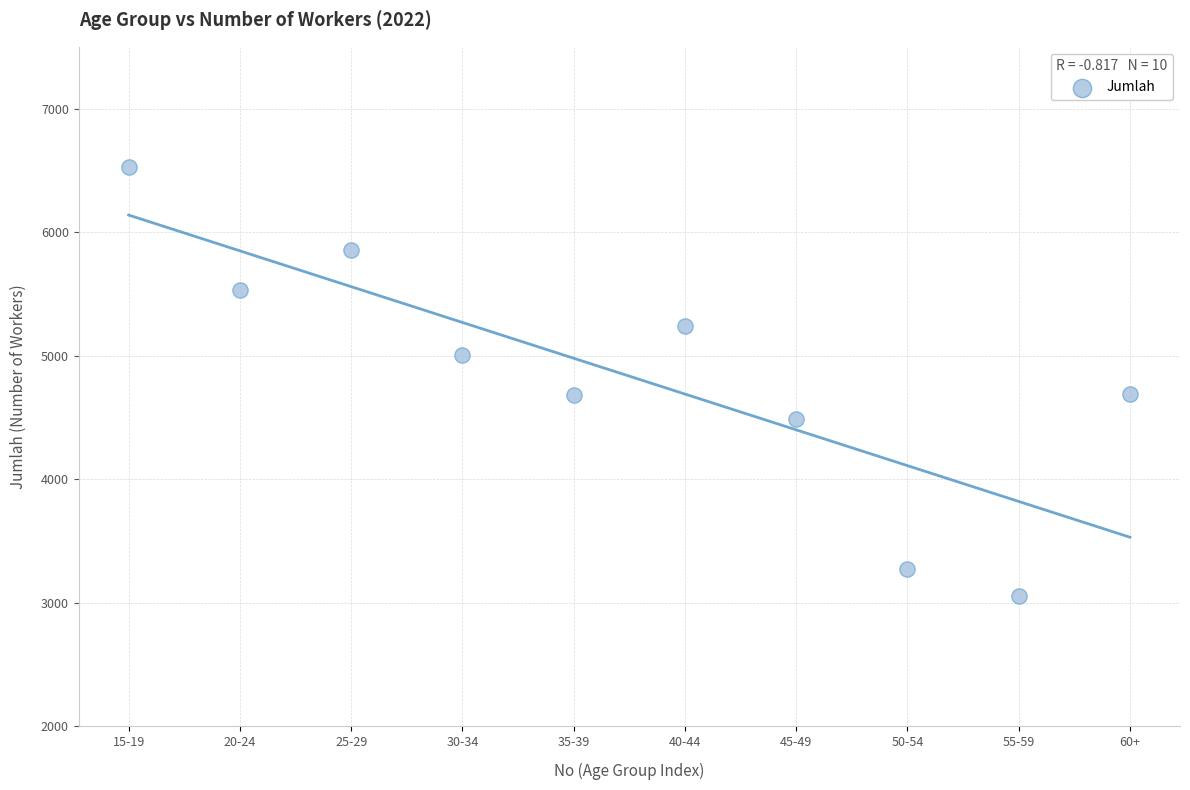

What is the average Y value?

4834